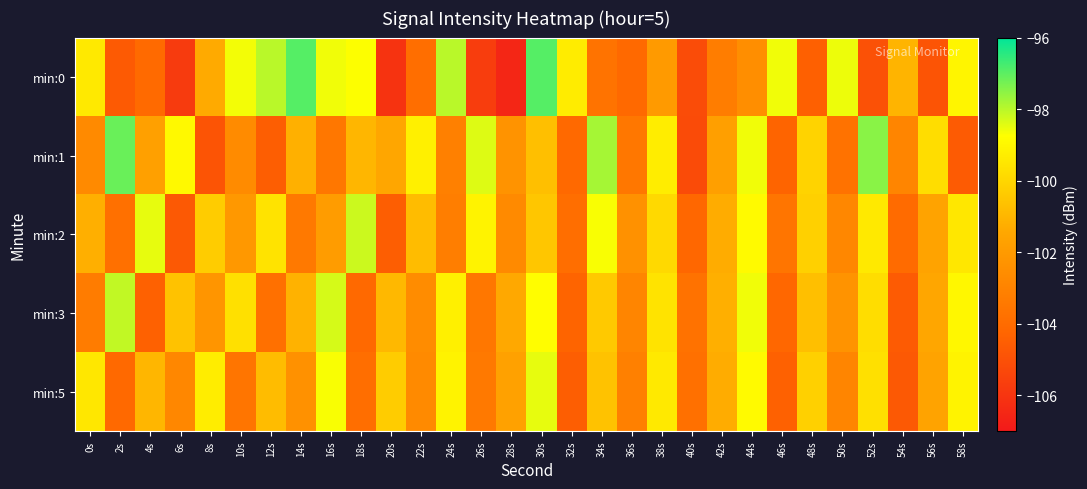

Which series has the largest total across all categories?

min:3